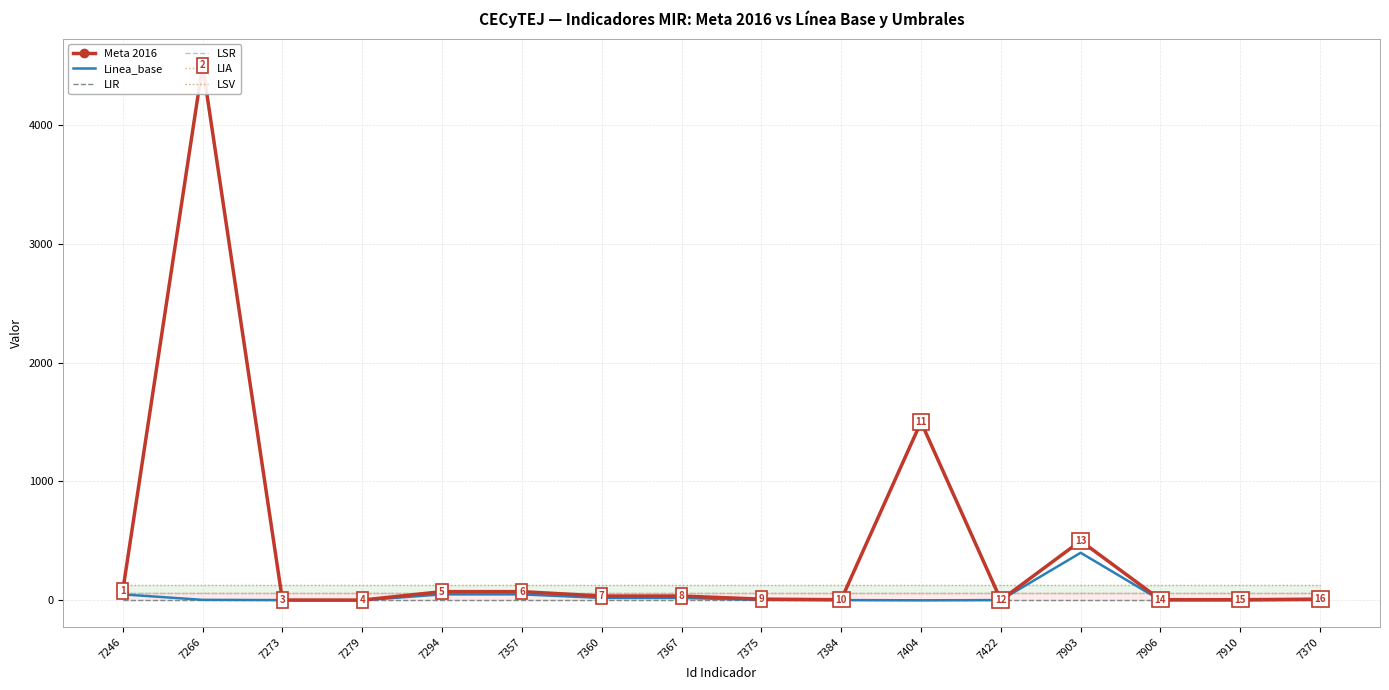

Between 7294 and 7273, which is larger?

7294